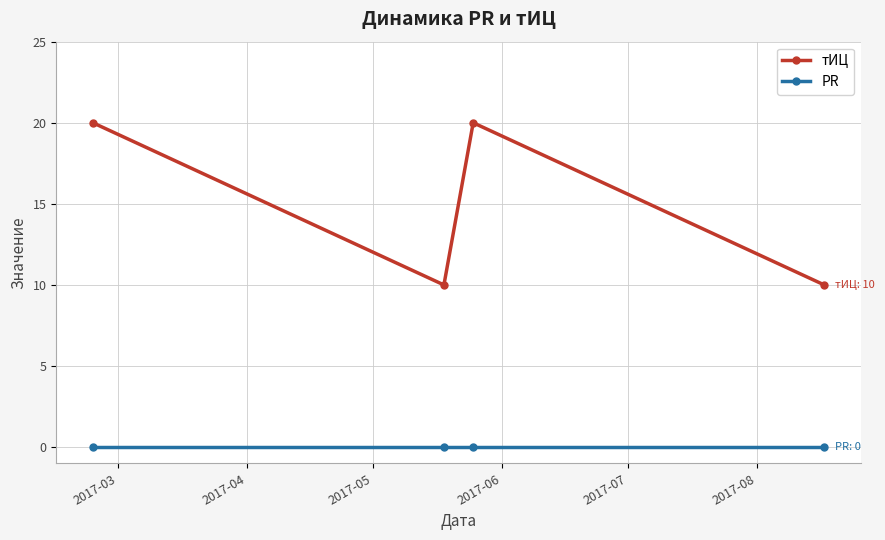

List the series in order of their peak value, lowest first.

PR, тИЦ